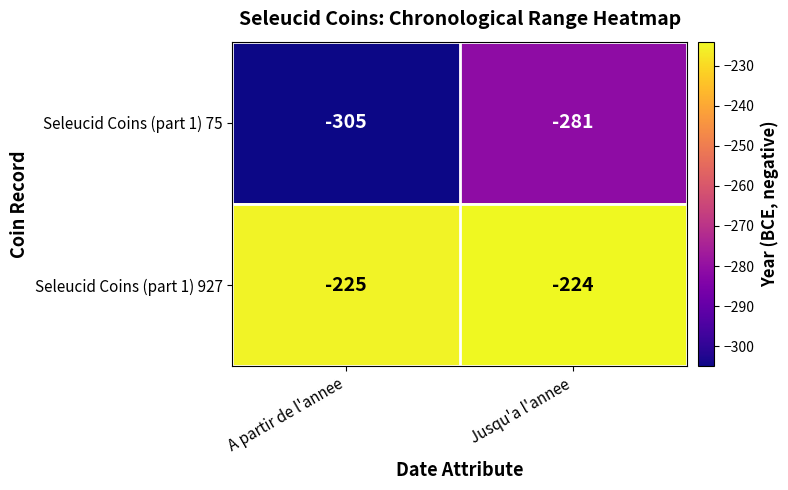

The Seleucid Coins (part 1) 75 series shows -494 at Jusqu'a l'annee. True or false?

False